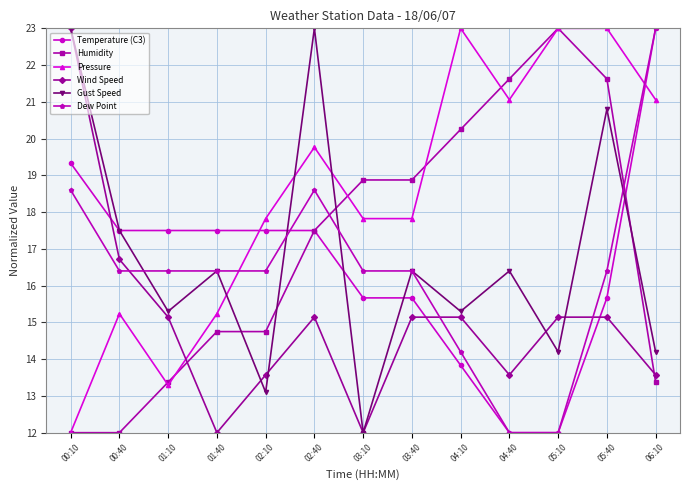

What is the difference between the second highest and minimum values in the Wind Speed series?

4.7